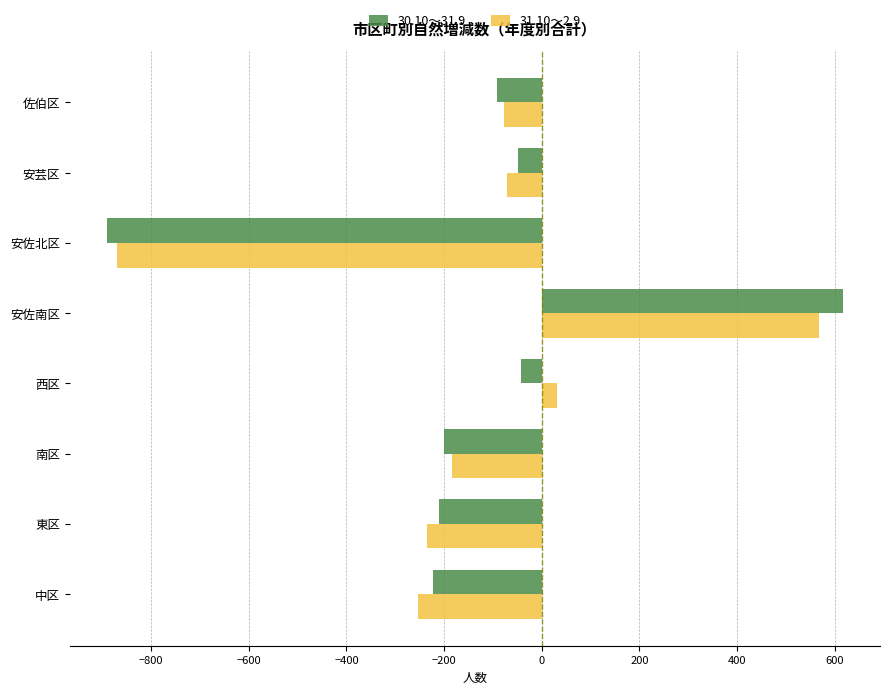

Which series has the widest spread of values?

30.10～31.9